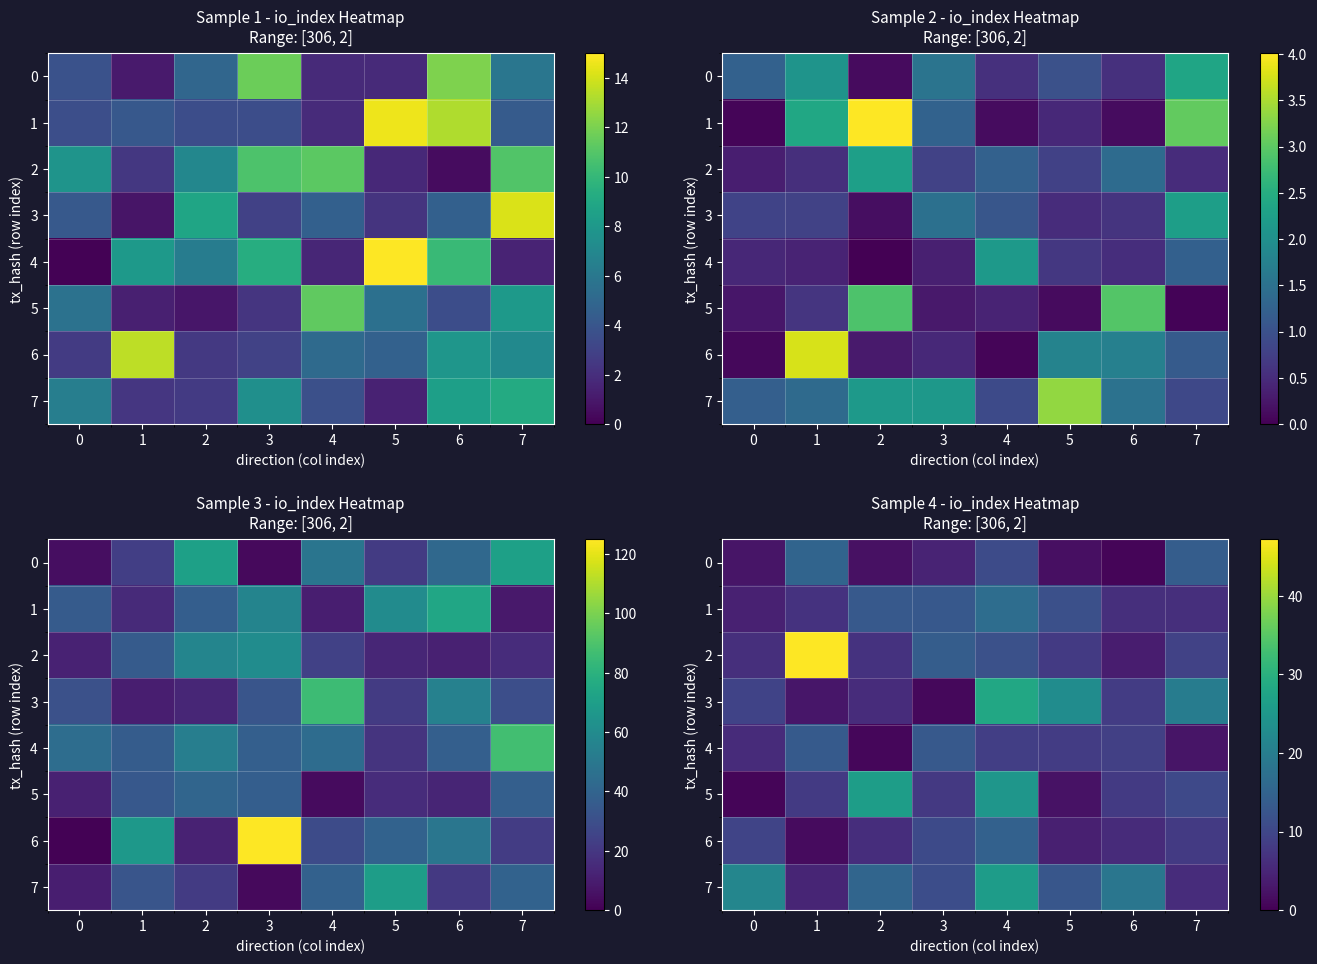

Which series has the largest range (max minus min)?

2